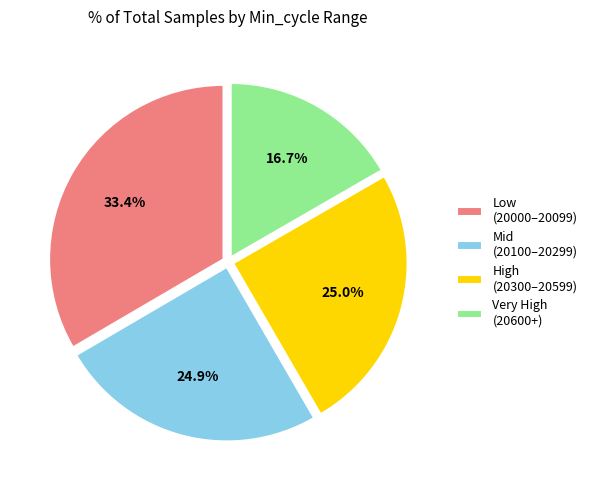

Which slice is the smallest?

Very High (20600+)